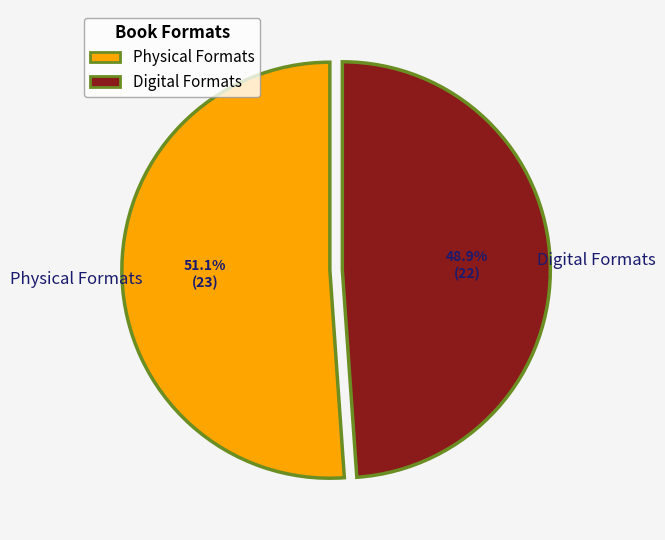

Does Physical Formats represent more than half of the total?

Yes